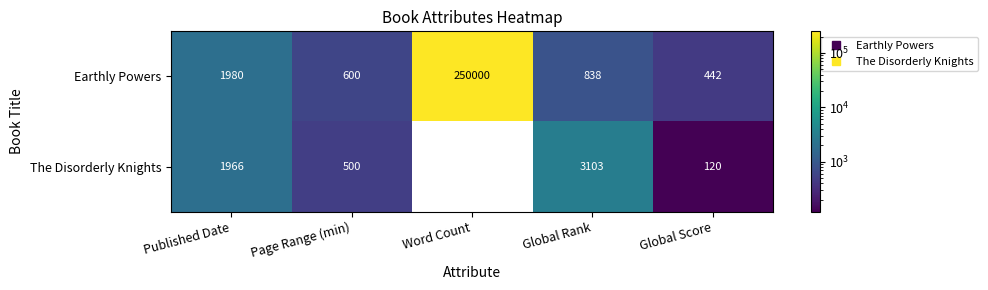

True or false: Earthly Powers has a value of 1980.0 at Published Date.

True